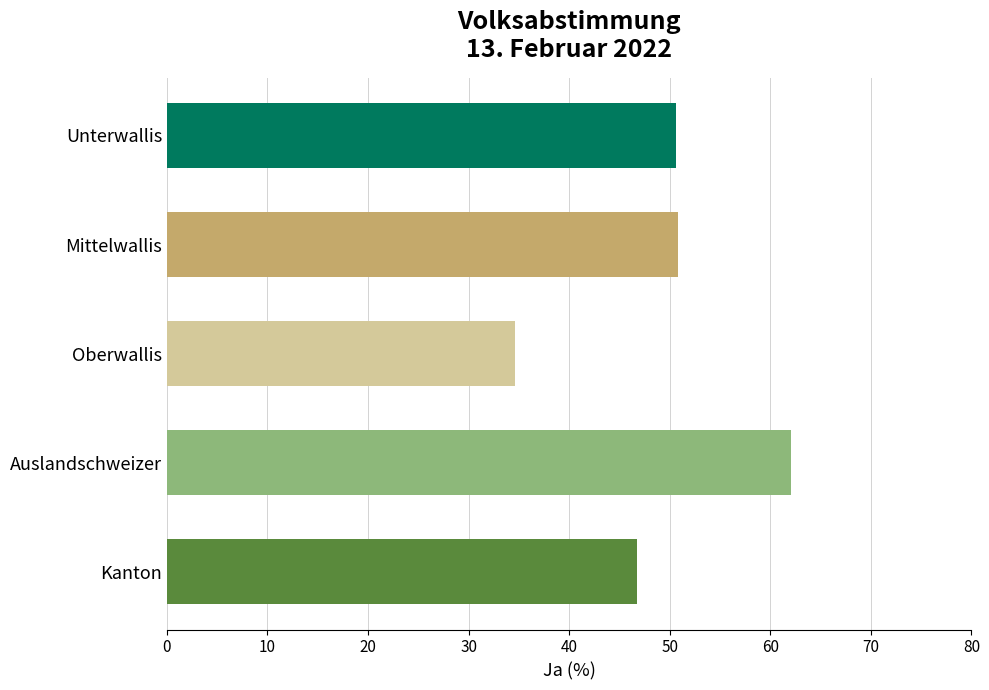

What is the label of the 4th bar from the top?

Auslandschweizer